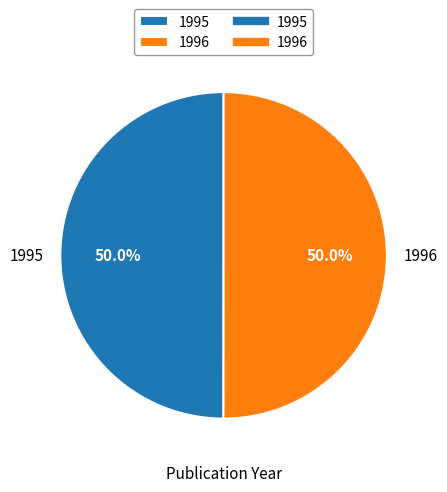

What is the ratio of the value at 1996 to the value at 1995?

1.0